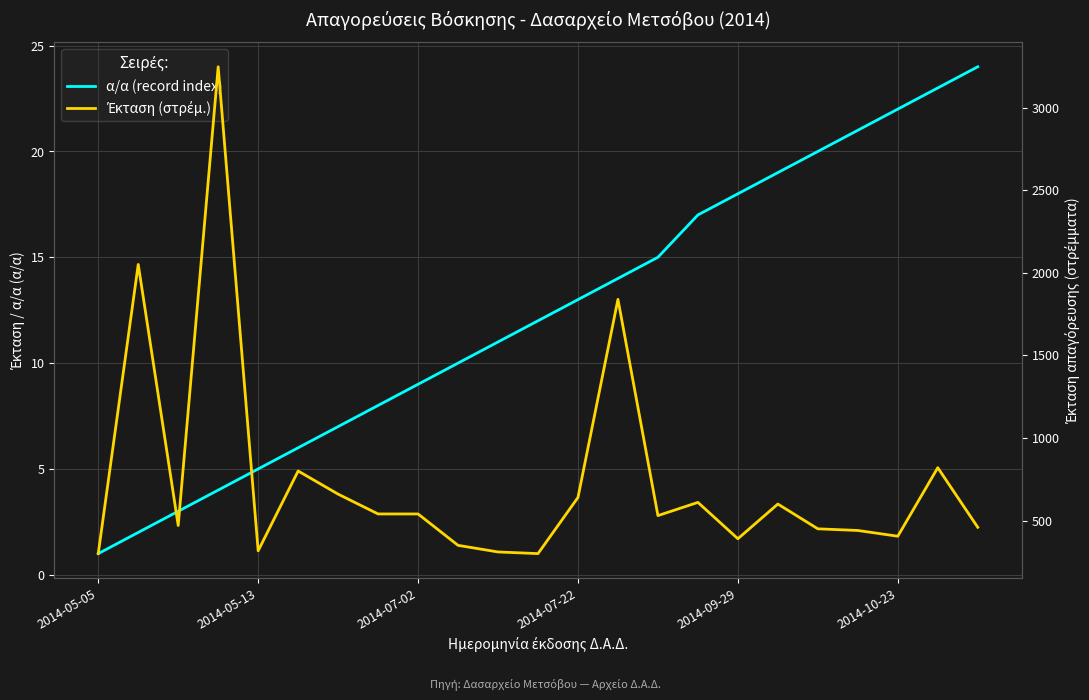

Which series has the largest total across all categories?

Έκταση (στρέμ.)